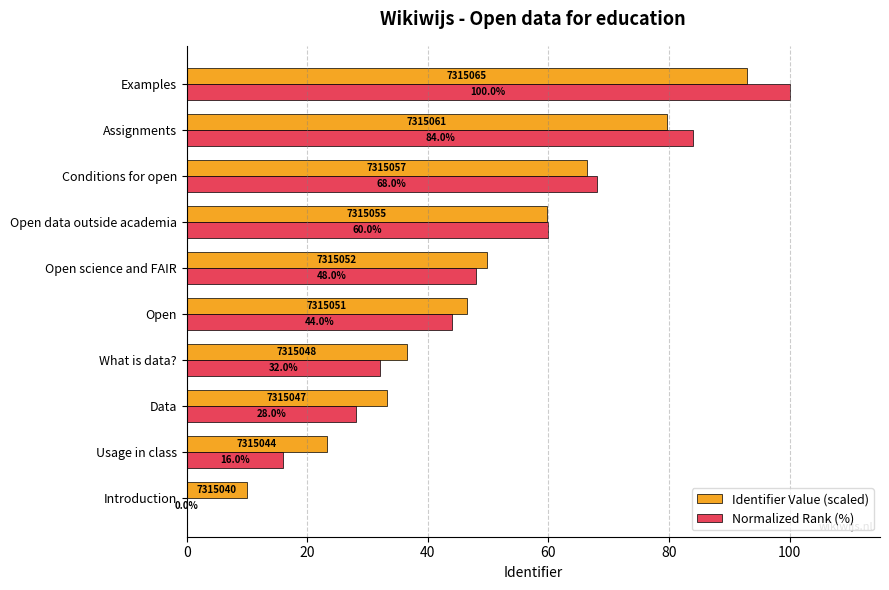

What is the approximate value of Identifier Value (scaled) at What is data??

36.6